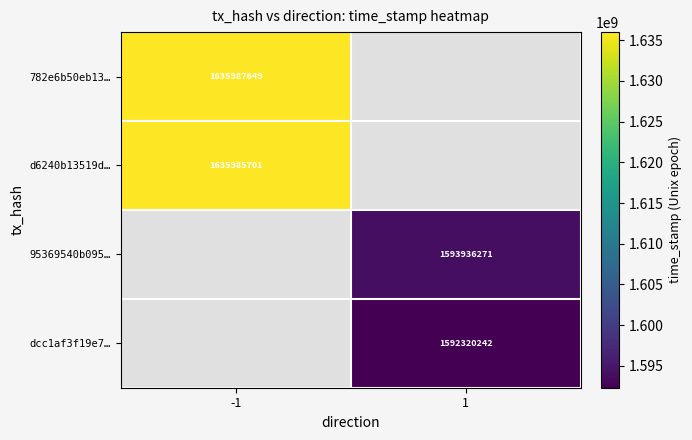

Is the value of d6240b13519d… at -1 greater than the value of 95369540b095… at 1?

Yes